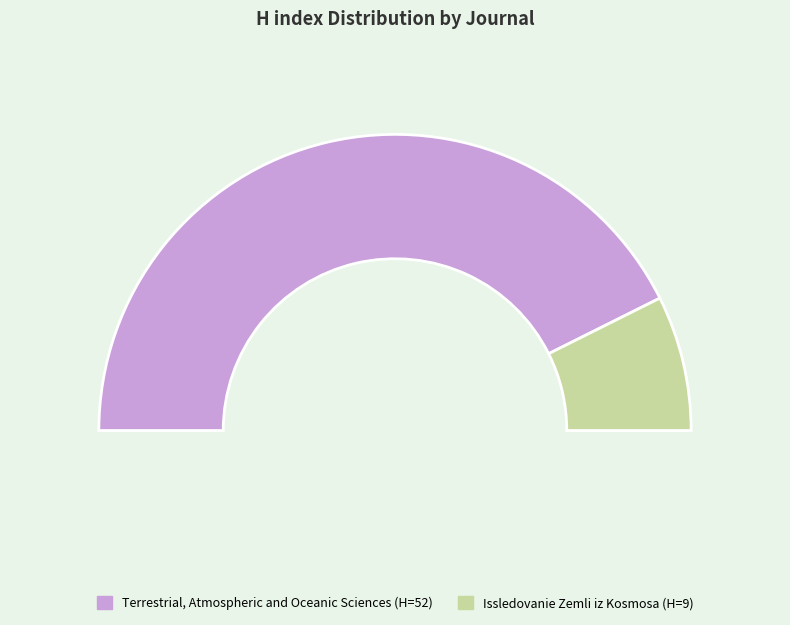

Is it true that Terrestrial, Atmospheric and Oceanic Sciences is 85% of the pie?

True